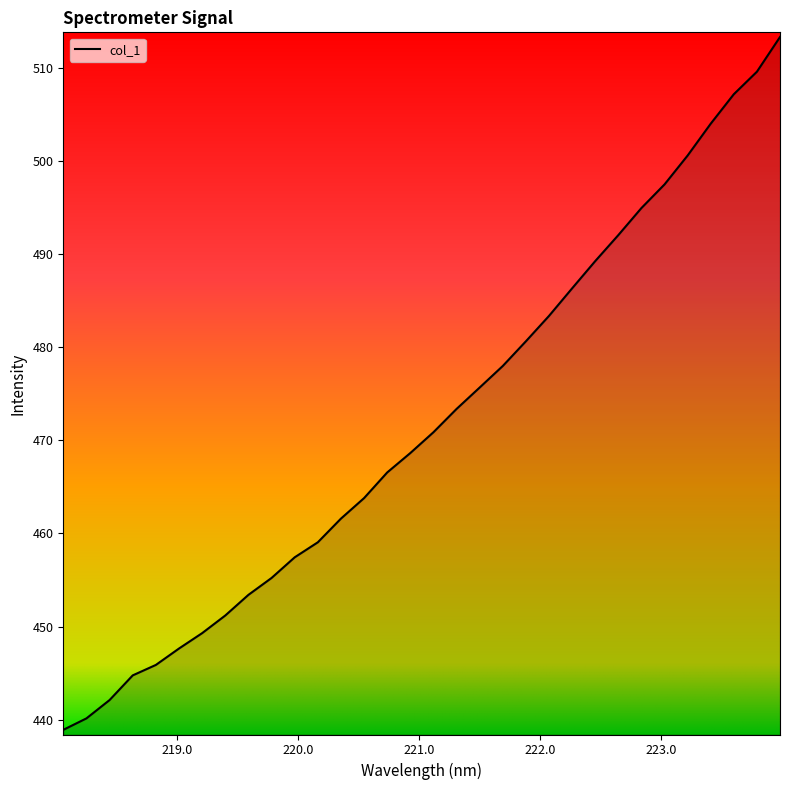

What is the minimum value shown in the chart?

438.9